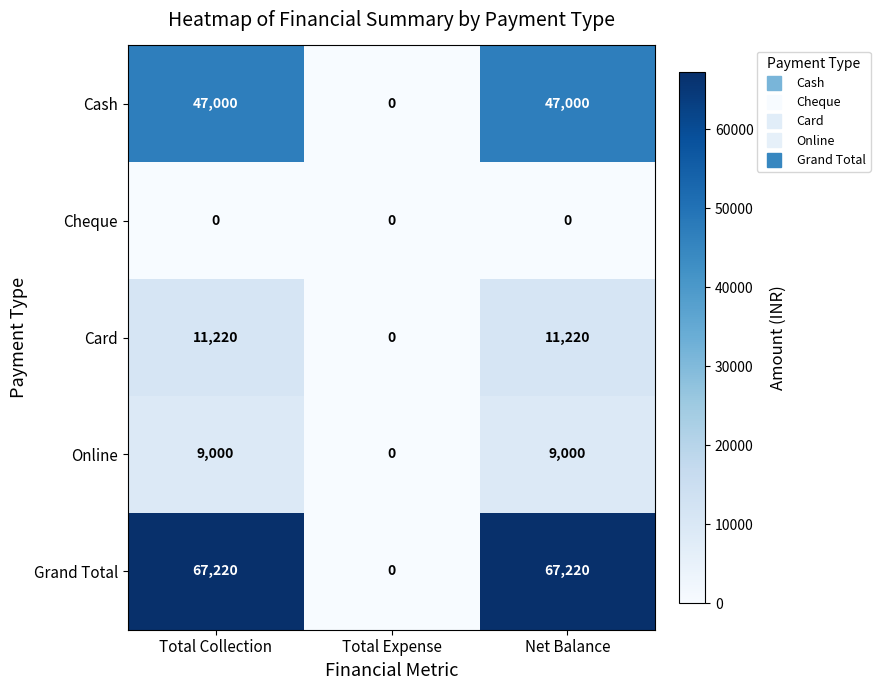

Is it true that Cash equals 10060 at Net Balance?

False